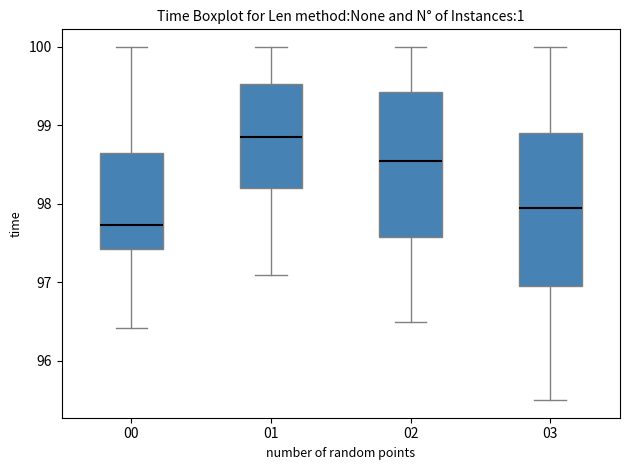

Reading left to right, read every box against the y-axis: the position of its median line, the range the box covers, and the ends of its whiskers. The values are not printed on the chart, so give them approximately, as read against the axis.

00: median 97.7, box 97.4 to 98.6, whiskers 96.4 to 100.0
01: median 98.9, box 98.2 to 99.5, whiskers 97.1 to 100.0
02: median 98.6, box 97.6 to 99.4, whiskers 96.5 to 100.0
03: median 98.0, box 97.0 to 98.9, whiskers 95.5 to 100.0